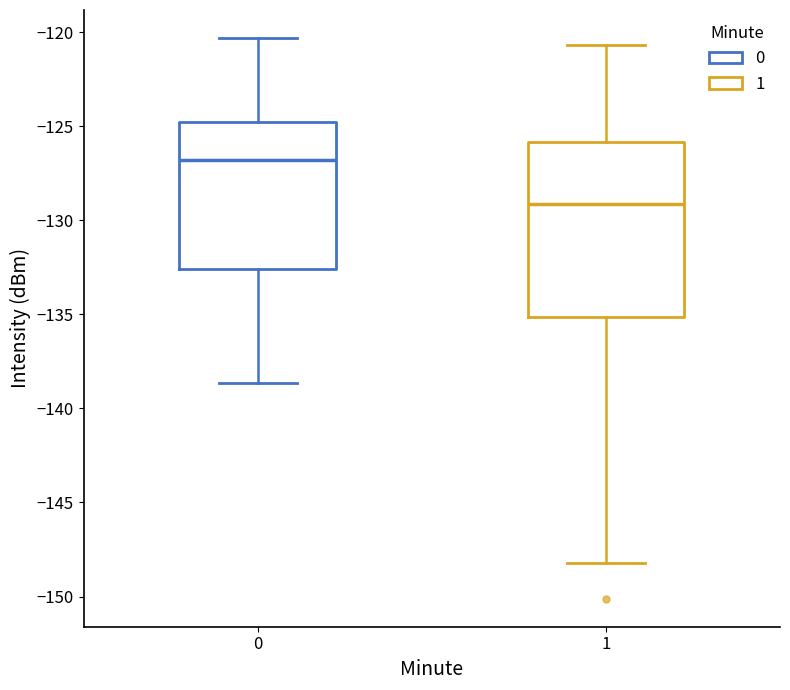

Where does the upper whisker of the box at x = 1 end on the y-axis? The values are not printed on the chart, so give them approximately, as read against the axis.

-120.5